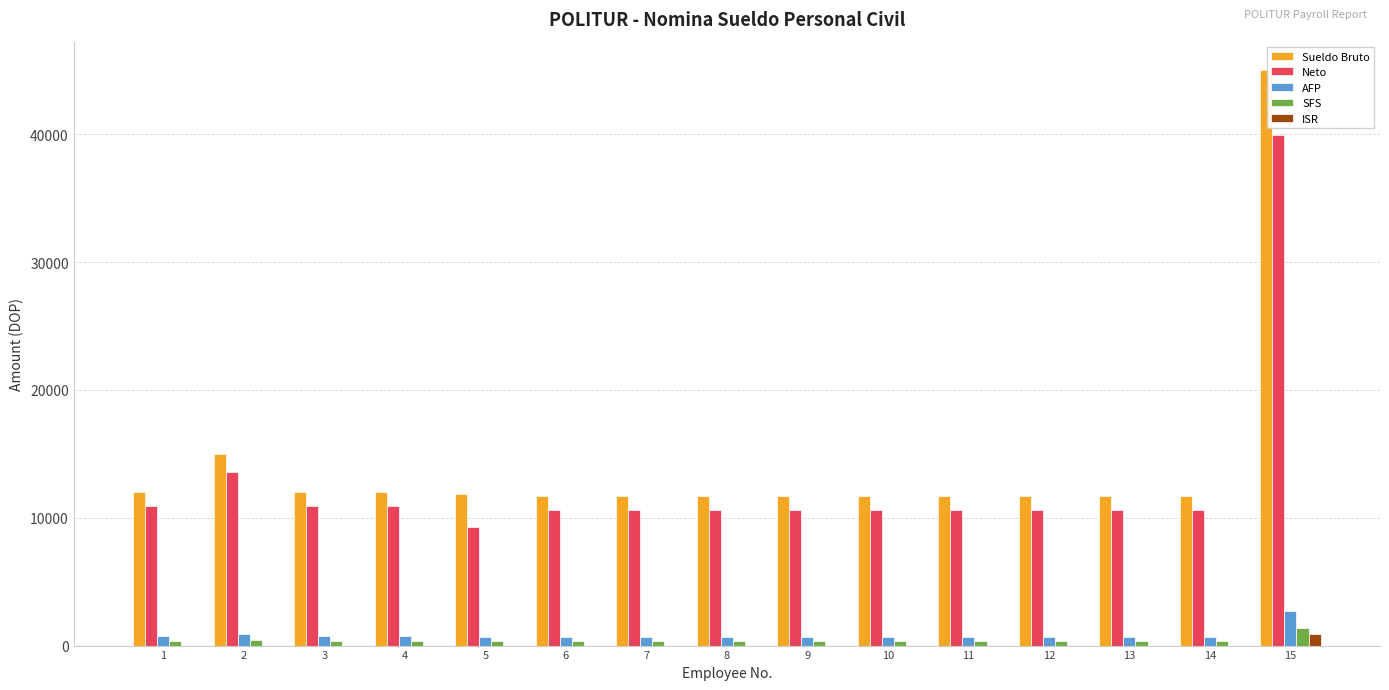

True or false: Sueldo Bruto has a value of 45000.0 at 15.

True